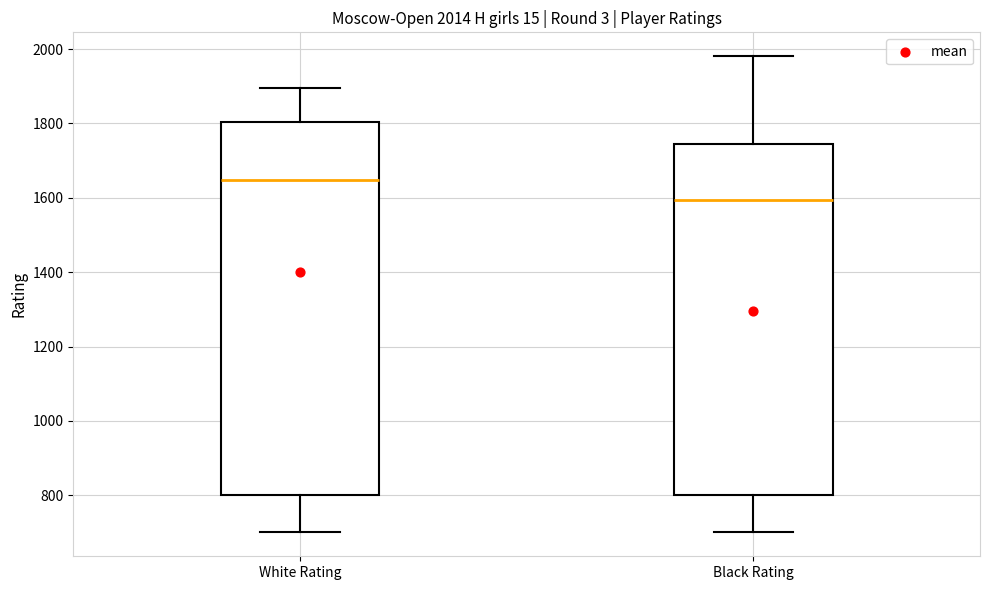

Which box is the tallest, from its lower edge to its upper edge?

White Rating